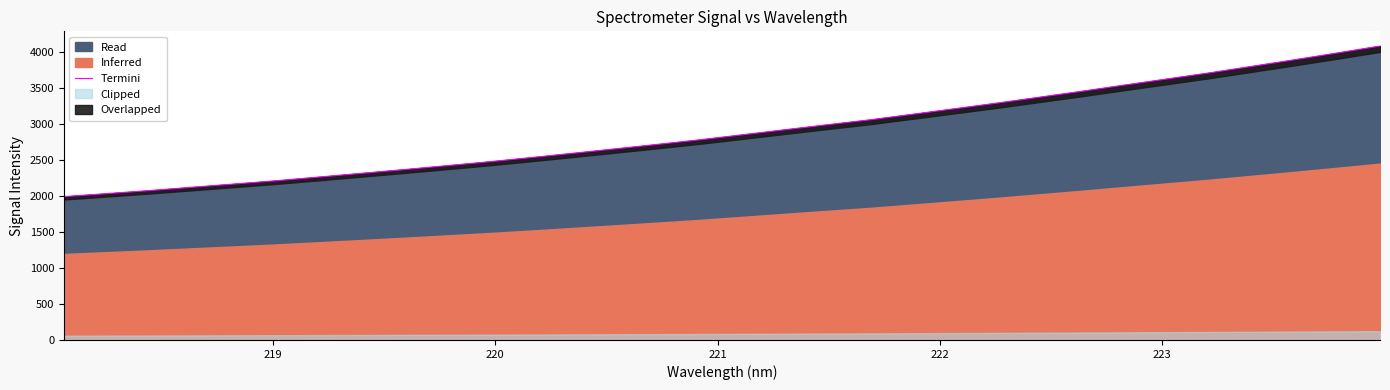

True or false: there are more than 2 points higher than both neighbors.

False